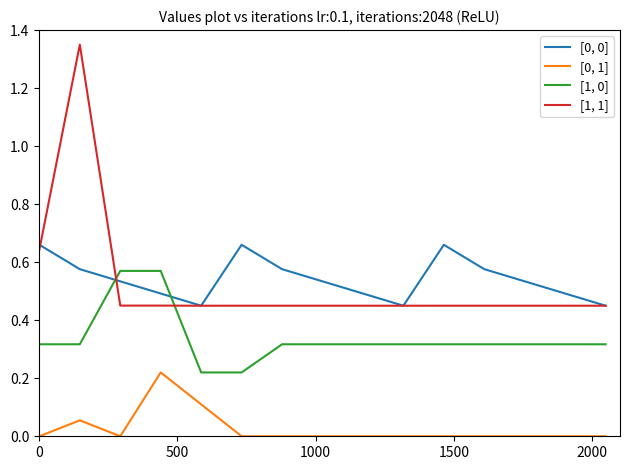

Which series has the widest spread of values?

[1, 1]